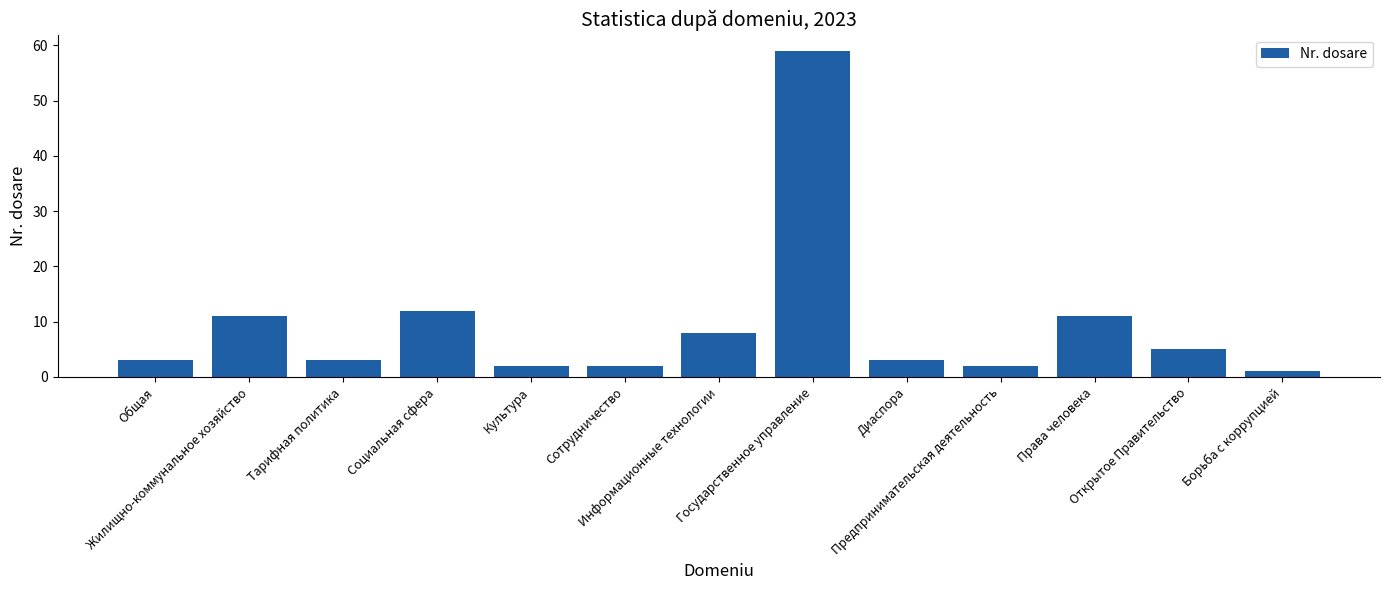

What is the sum of all values?

122